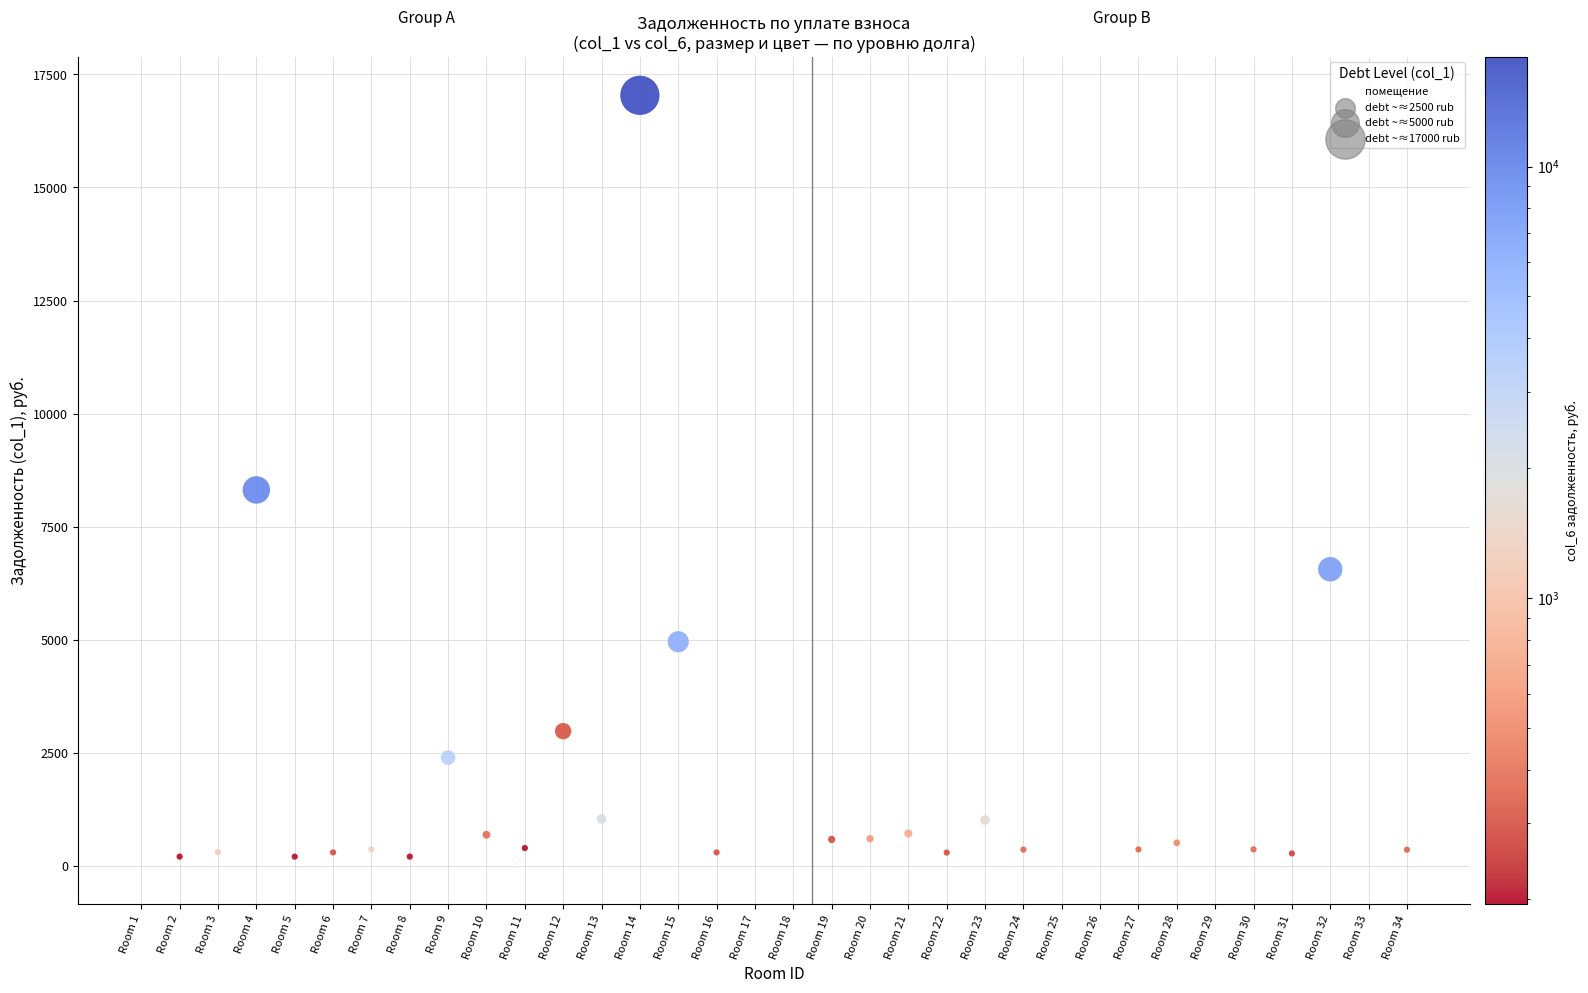

What Y value in the scatter plot is closest to 8519?

8310.2